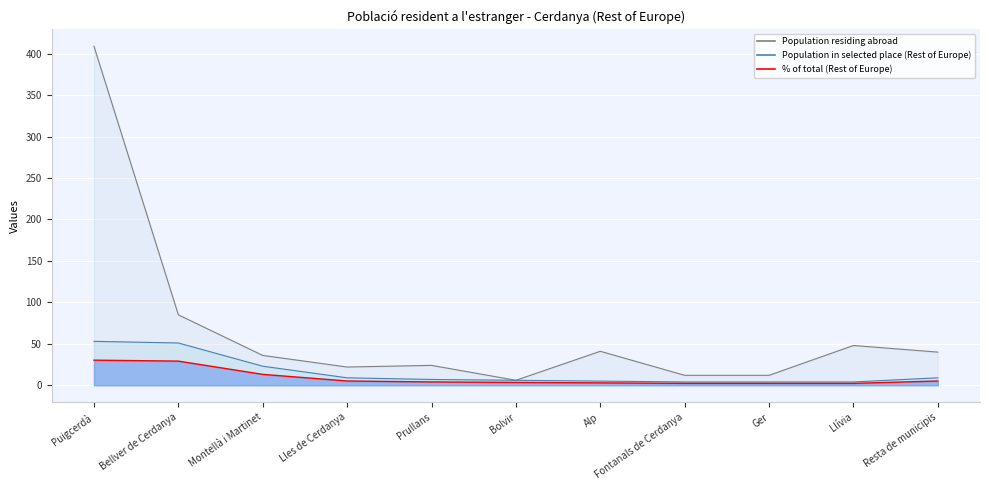

Read the Population residing abroad value at Ger.

12.0